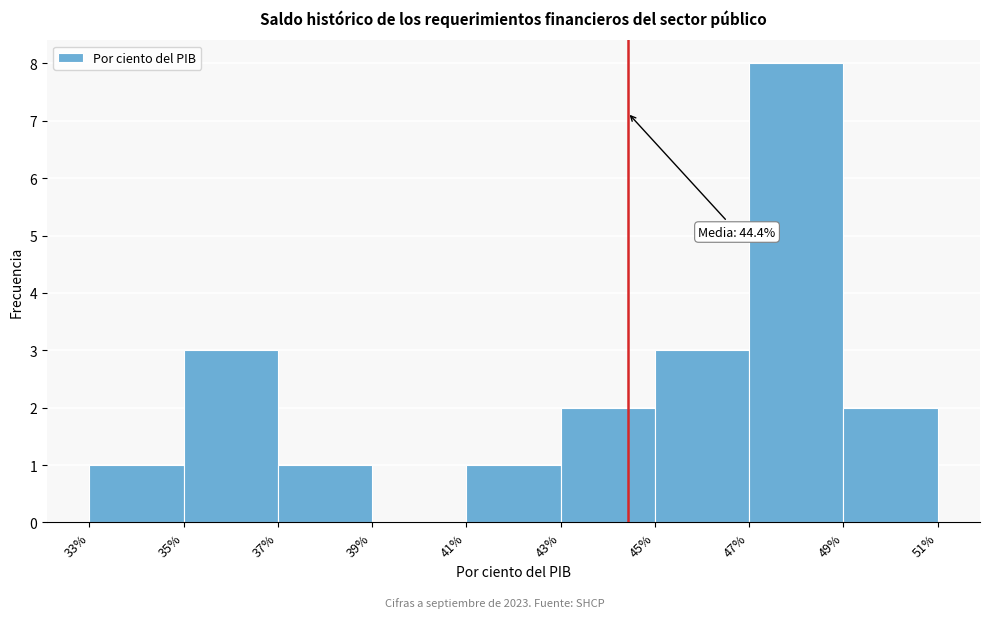

Over which range of the x-axis is the bar tallest?

47% to 49%